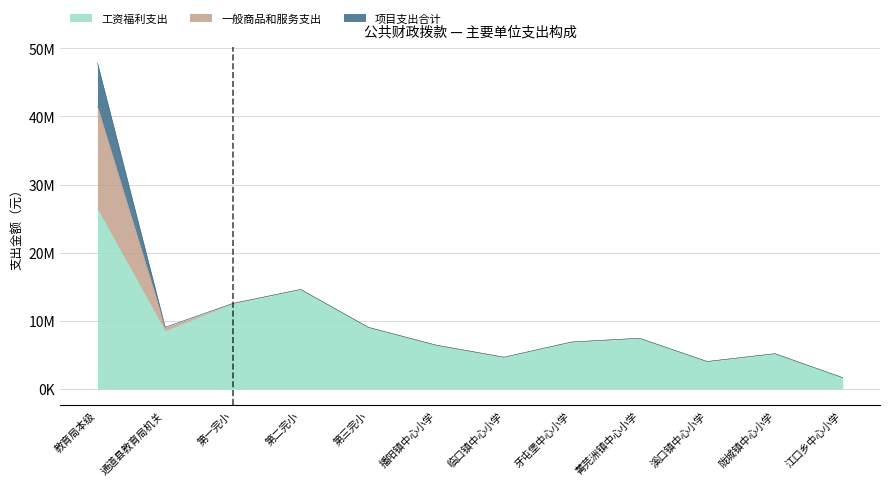

What is the spread (max minus min) of values at 播阳镇中心小学?

6418491